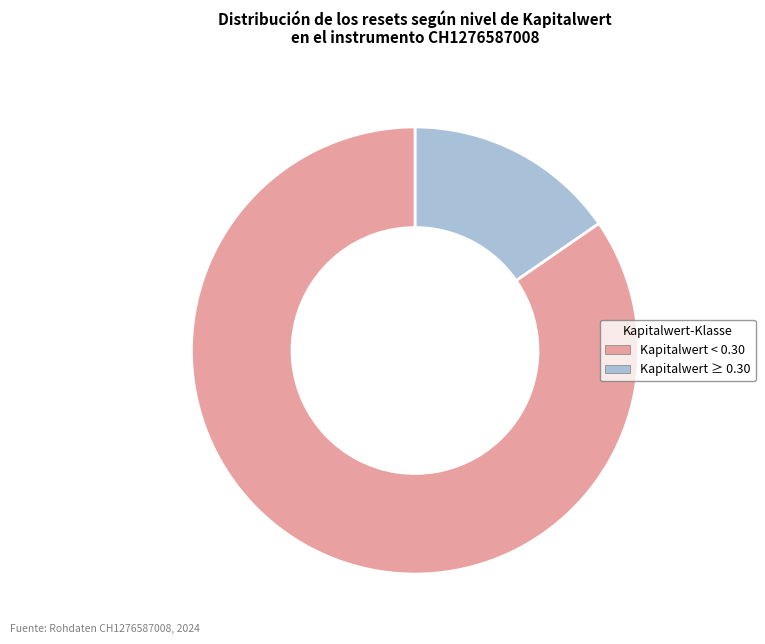

Count the number of slices in the pie.

2